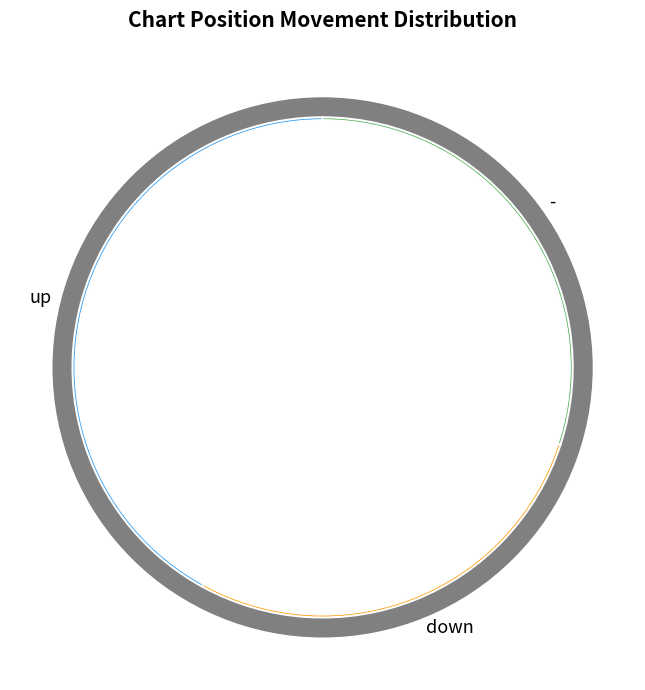

Approximately how many times larger is the value at up compared to down?

1.5